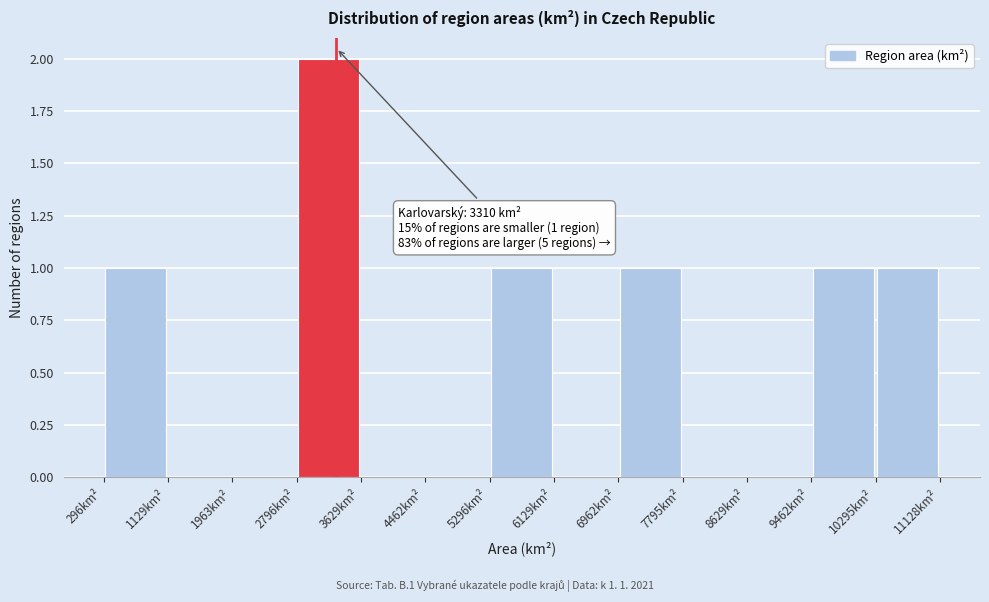

Which range on the x-axis has the tallest bar?

2800 to 3600